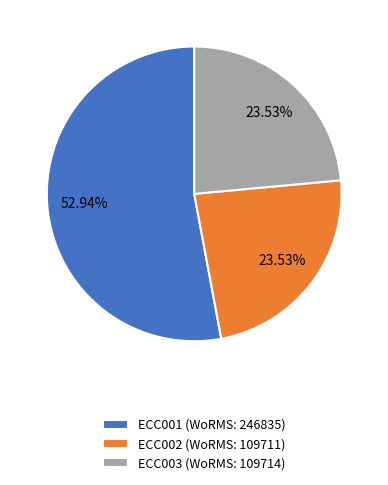

To the nearest percent, what is the difference between the ECC002 and ECC001 slice percentages?

29%